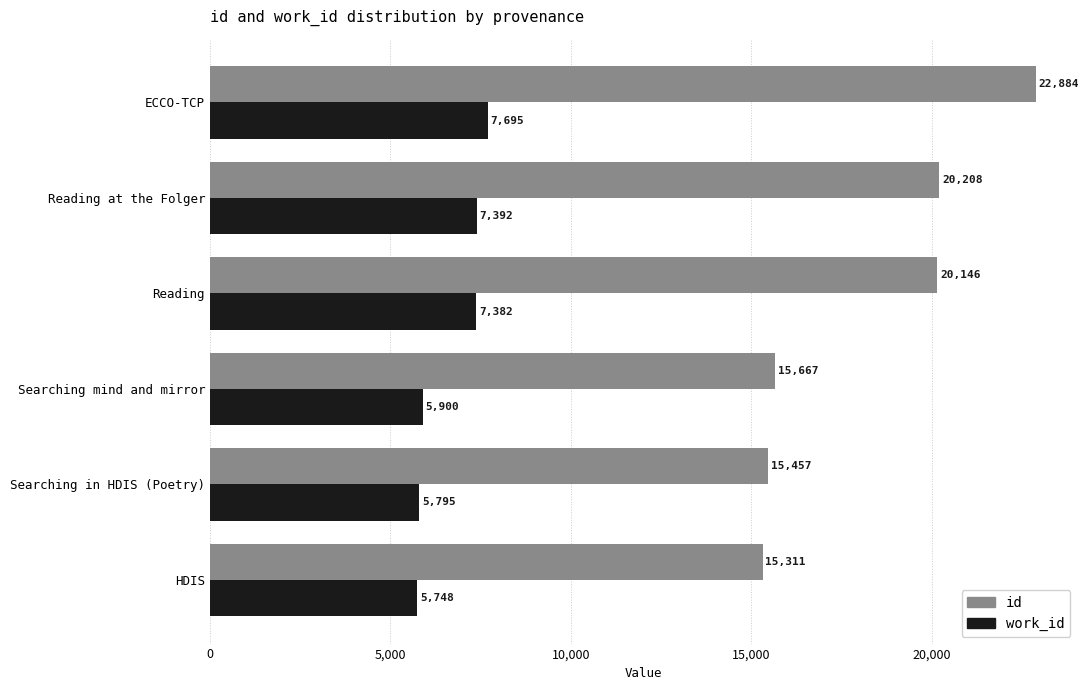

True or false: id has a value of 20146 at Reading.

True